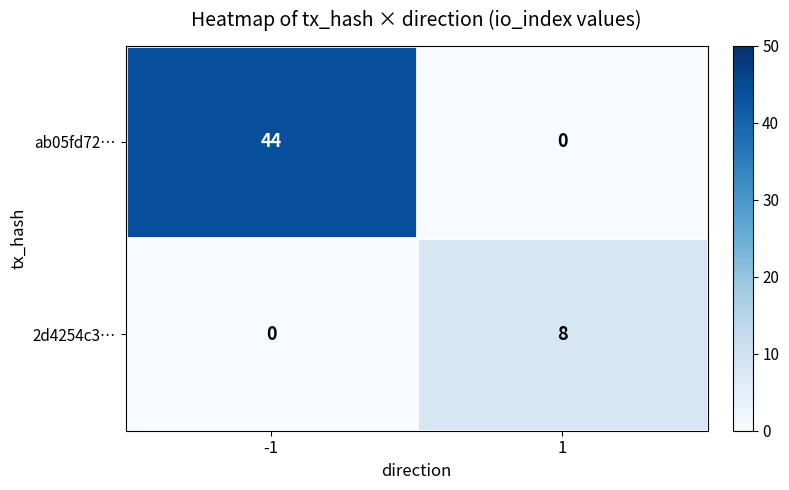

How many values in the 2d4254c3… series are below 8?

1